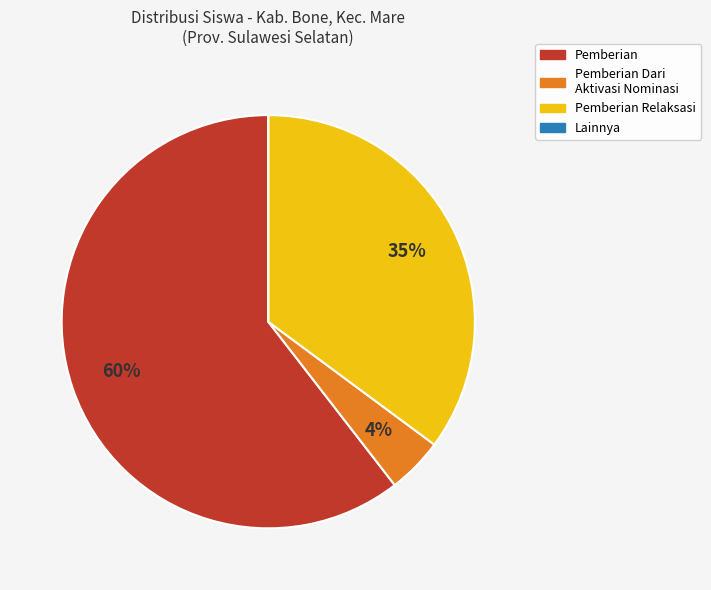

To the nearest percent, what is the average slice percentage?

25%